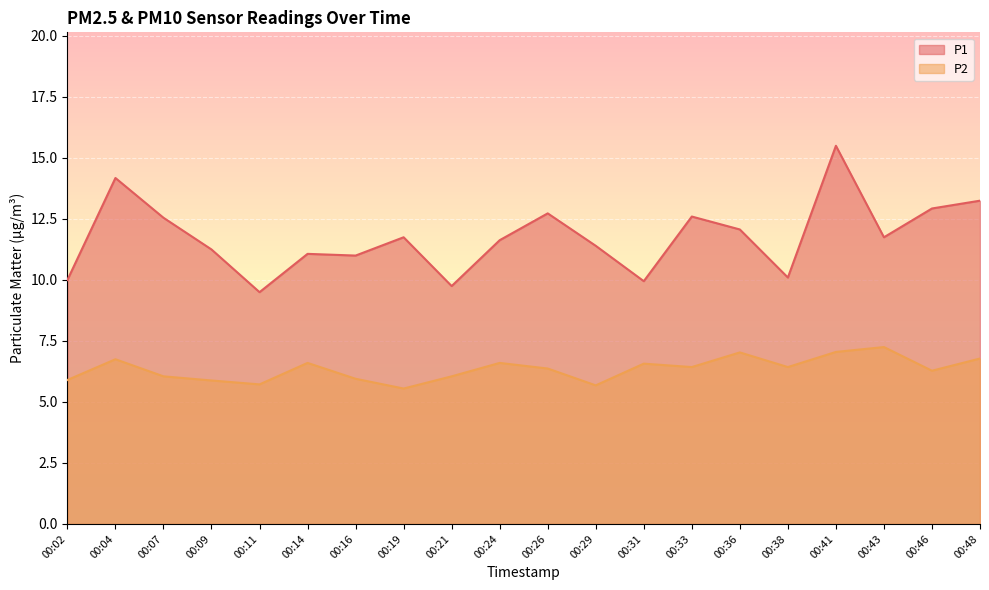

What is the difference between the highest and lowest values at 00:38?

3.7